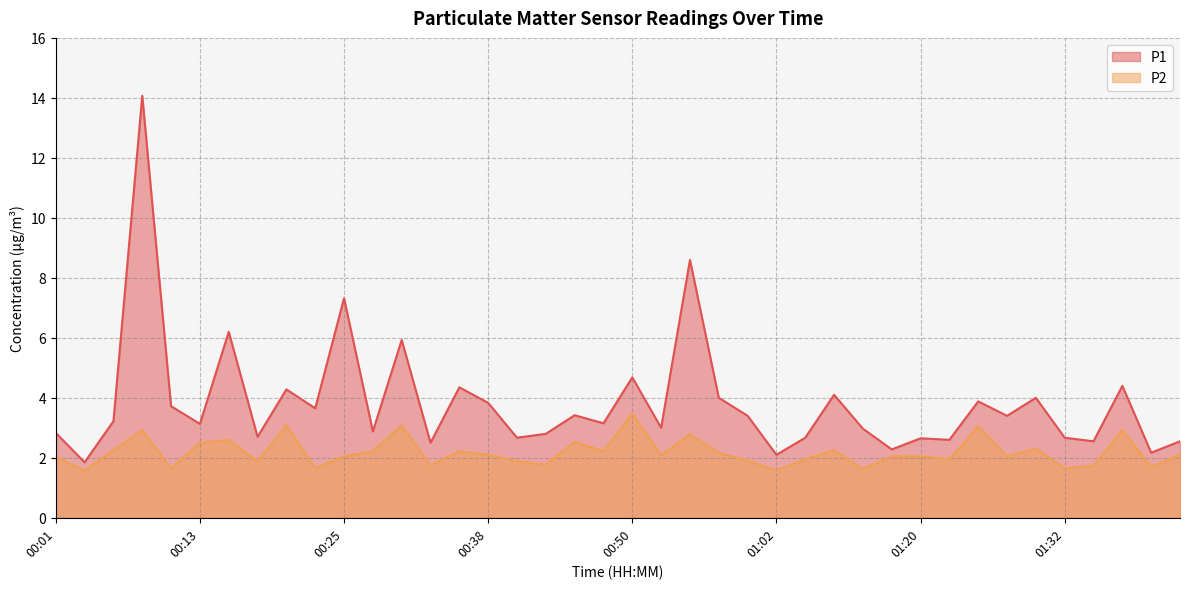

What is the lowest value of the P1 series?

1.9